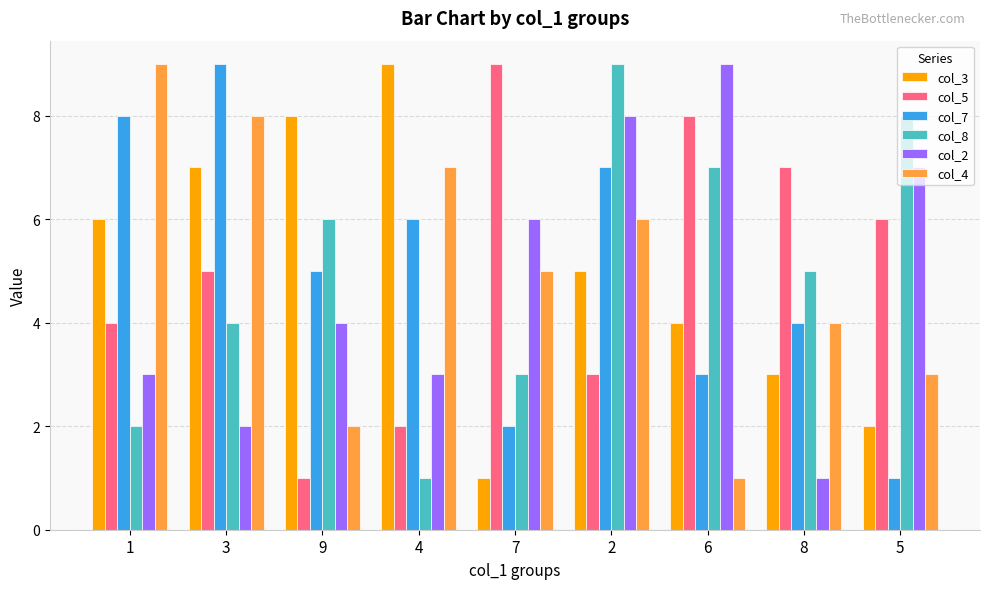

Between 1 and 3, which series saw the biggest shift?

col_8